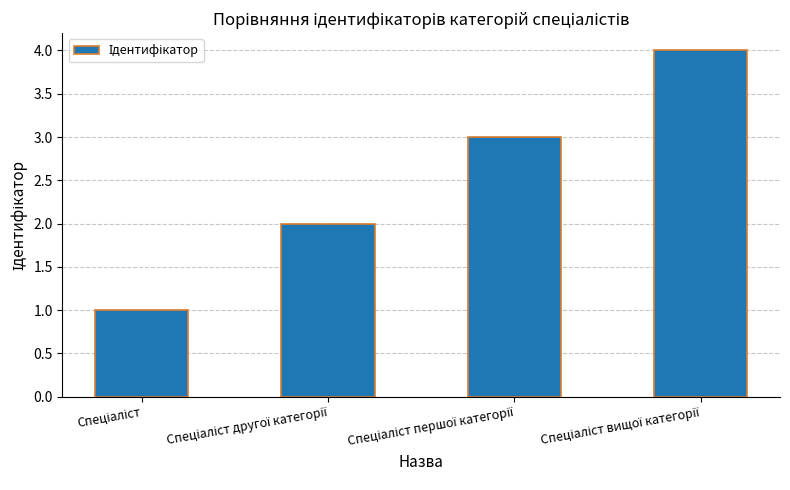

What is the greatest value displayed?

4